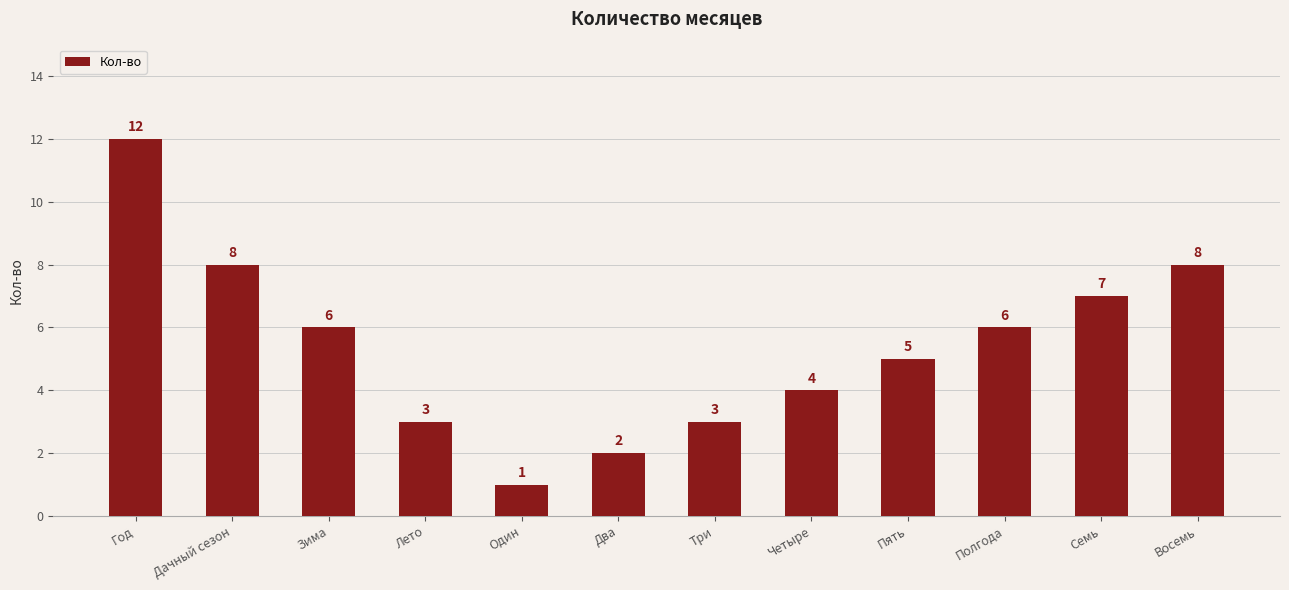

Does the chart contain any negative values?

No